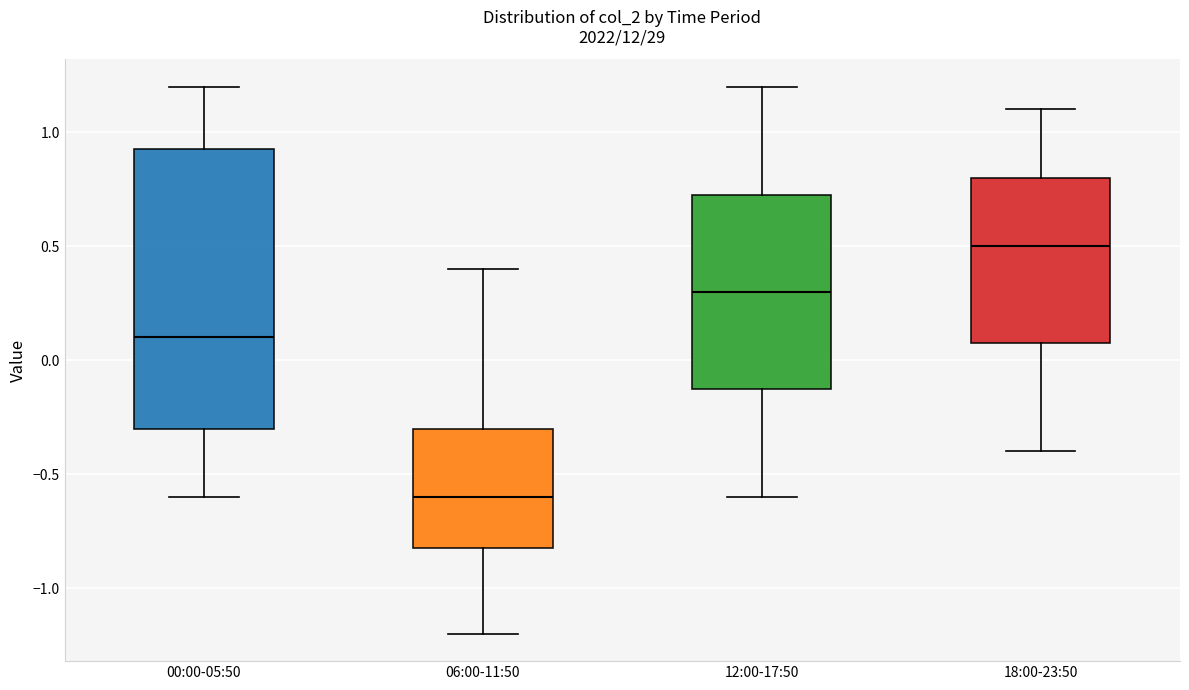

Which box is the tallest, from its lower edge to its upper edge?

00:00-05:50